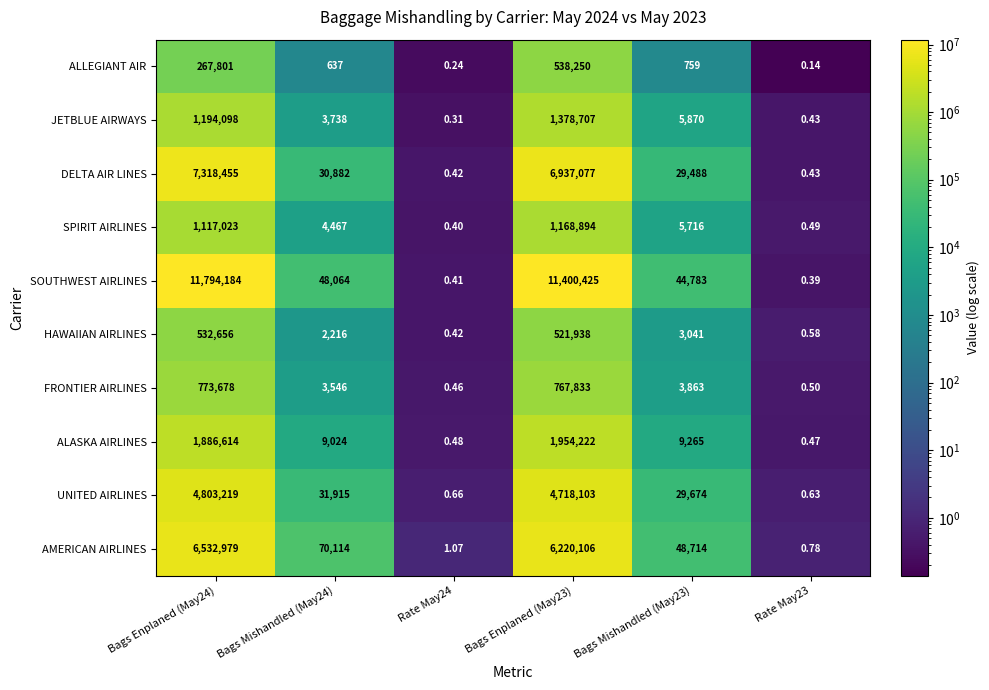

Rank the series by their maximum value, from highest to lowest.

SOUTHWEST AIRLINES, DELTA AIR LINES, AMERICAN AIRLINES, UNITED AIRLINES, ALASKA AIRLINES, JETBLUE AIRWAYS, SPIRIT AIRLINES, FRONTIER AIRLINES, ALLEGIANT AIR, HAWAIIAN AIRLINES